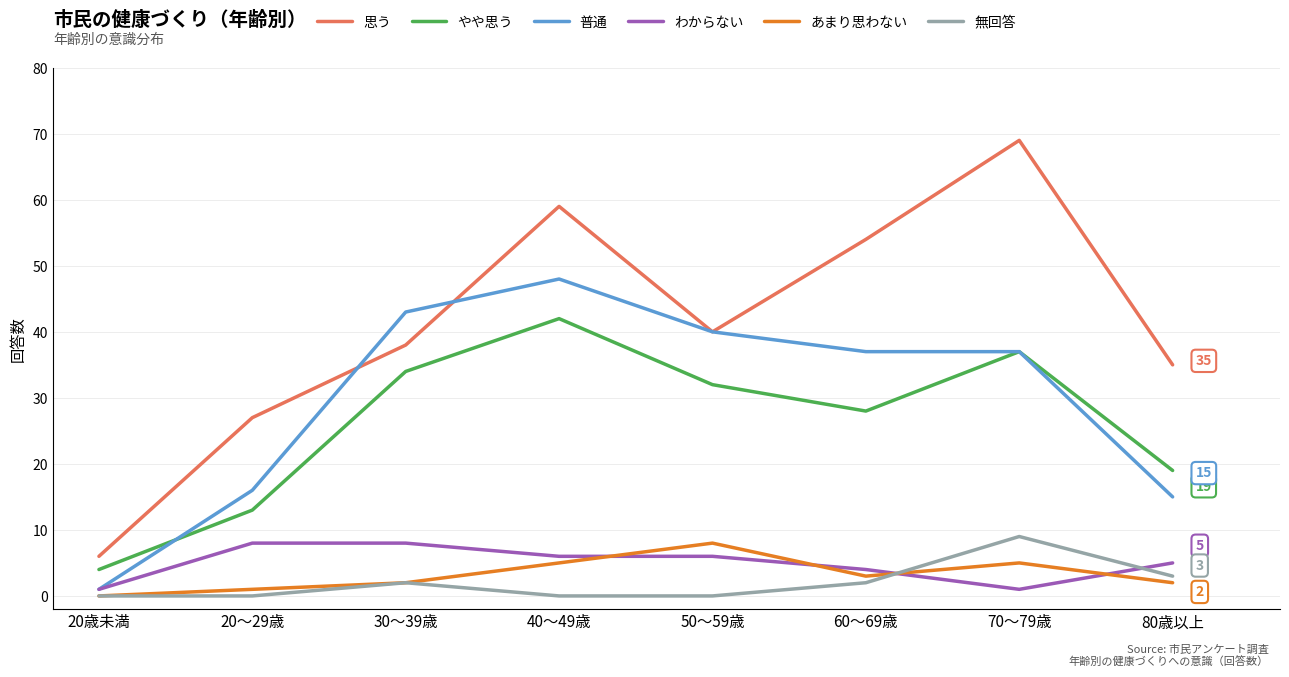

How many interior local peaks does the 思う series have?

2